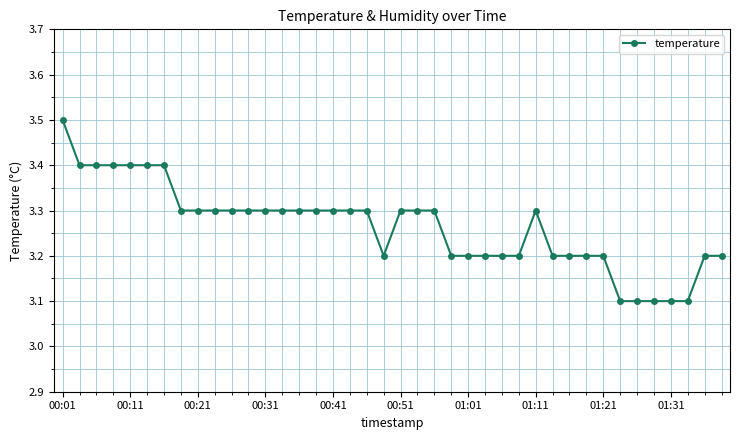

What is the sum of all values?

130.6